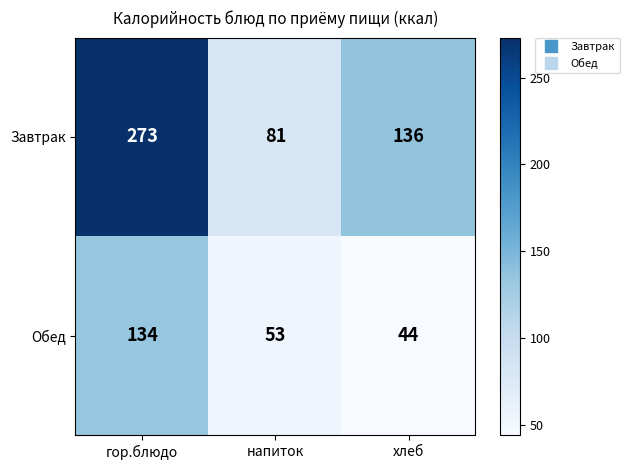

Which series changed the most between напиток and хлеб?

Завтрак